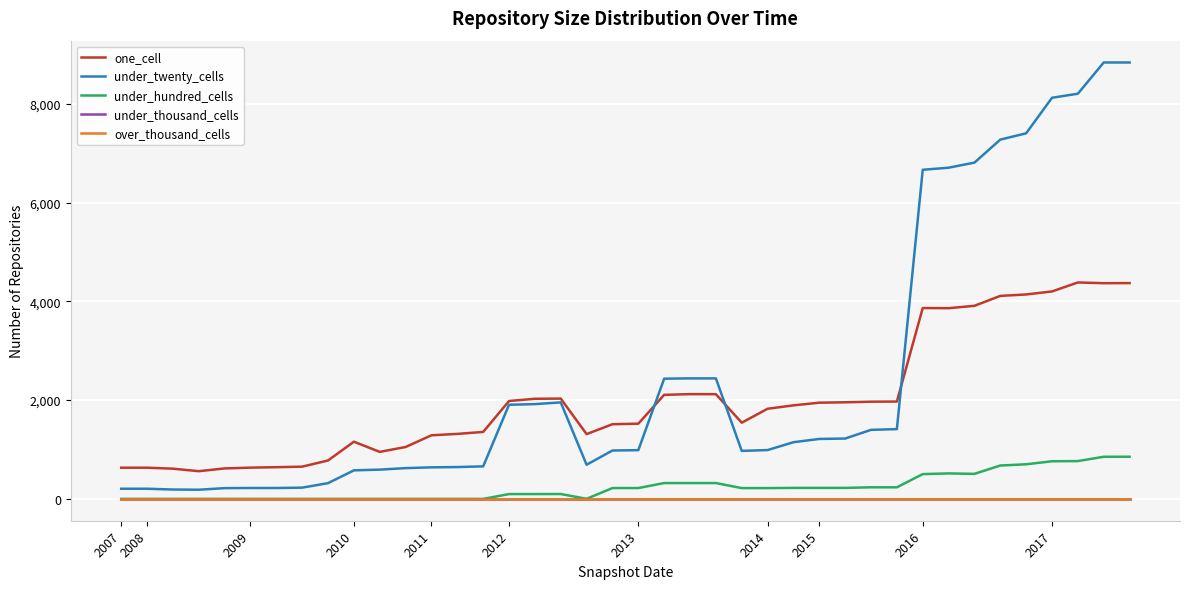

Does the chart have visible grid lines?

Yes